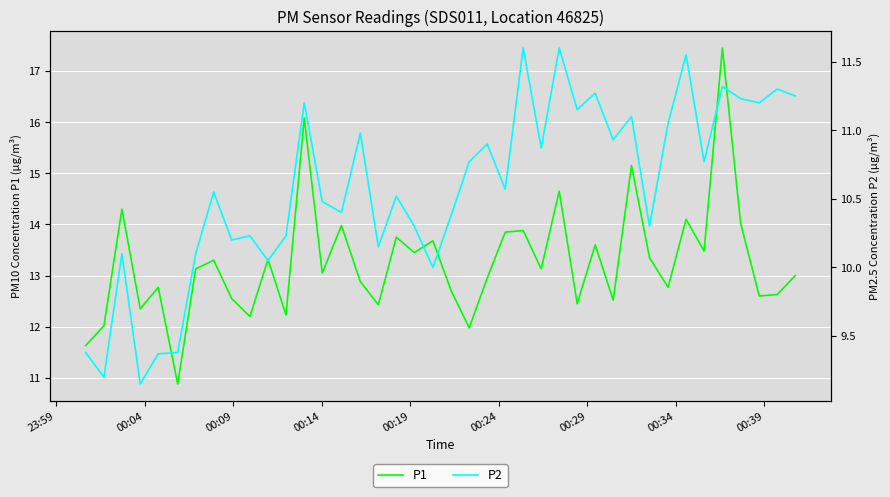

The P2 series shows 16.6 at 33. True or false?

False